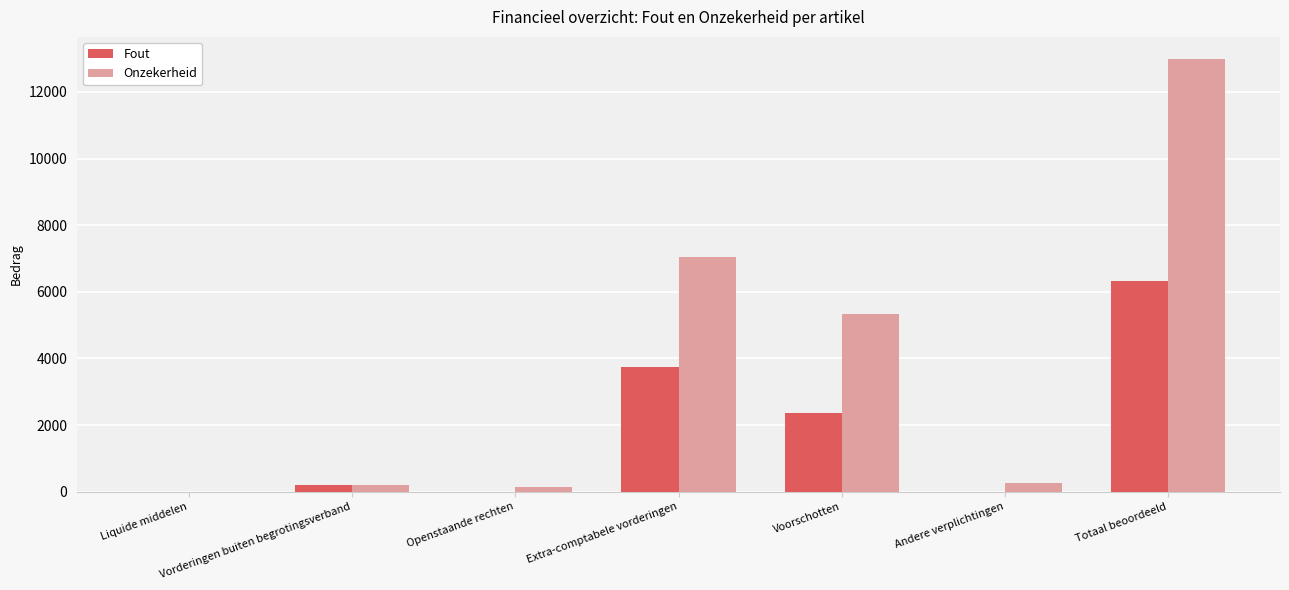

True or false: Fout has a value of 0 at Liquide middelen.

True